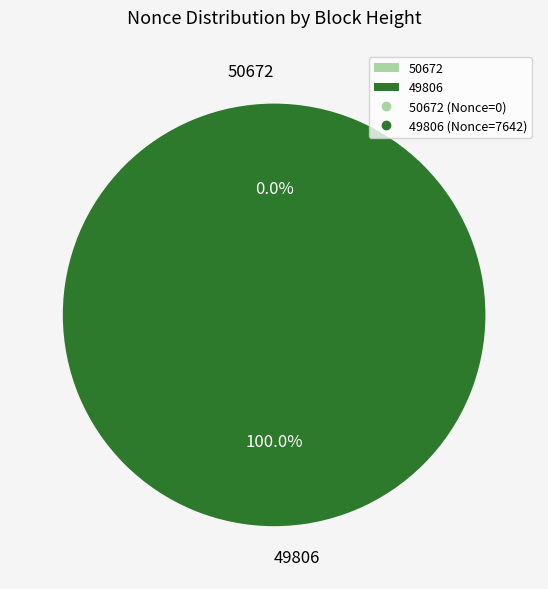

Which slice is the smallest?

50672